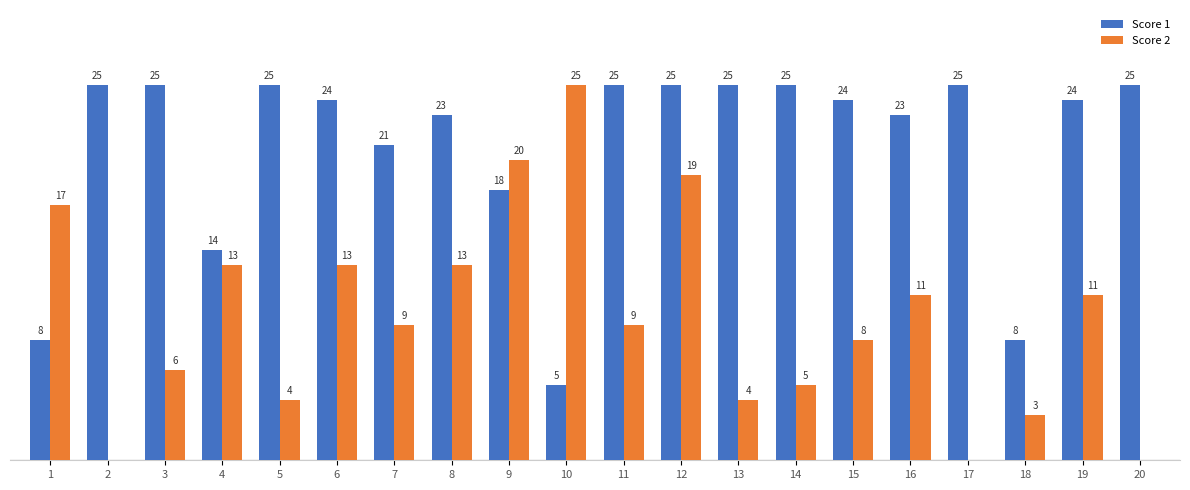

Which series changed the most between 8 and 19?

Score 2